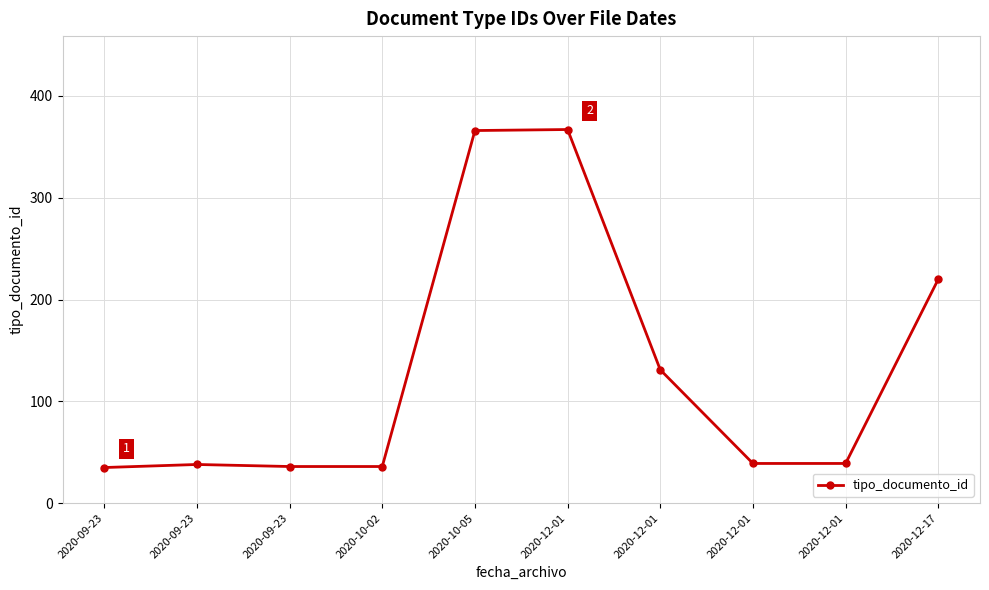

Count the number of data series in this chart.

1